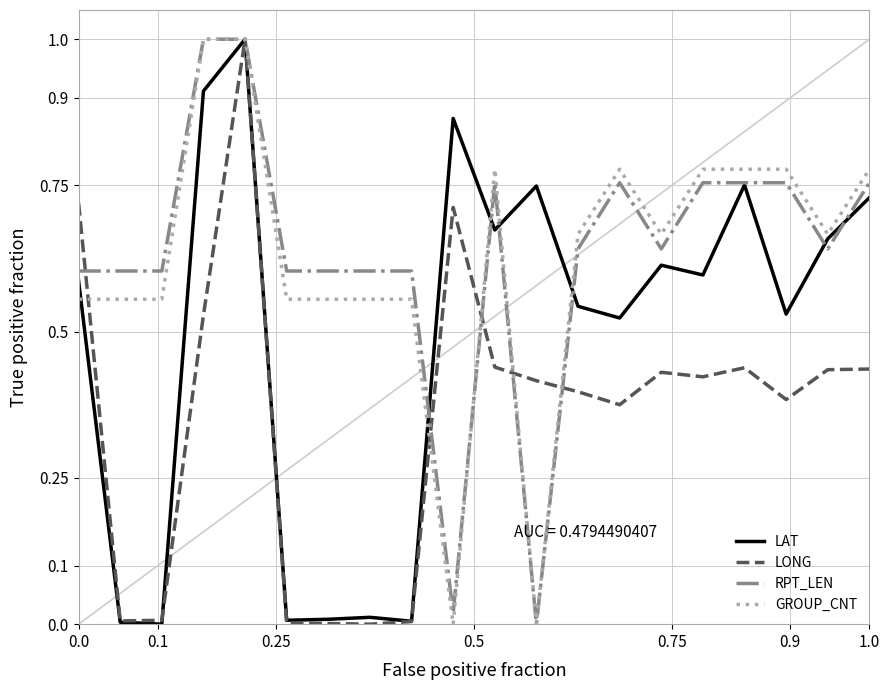

What is the maximum value shown in the chart?

1.0